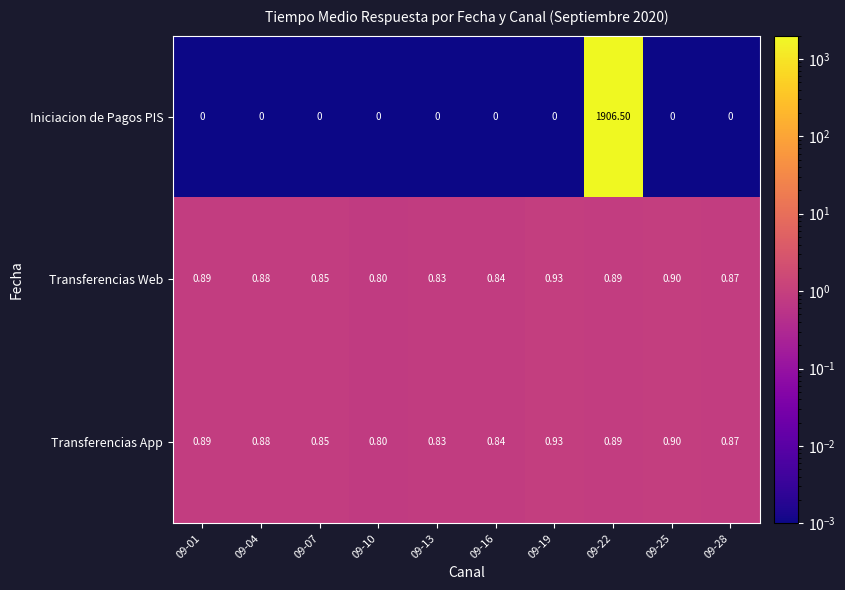

Which series has the largest total across all categories?

Iniciacion de Pagos PIS